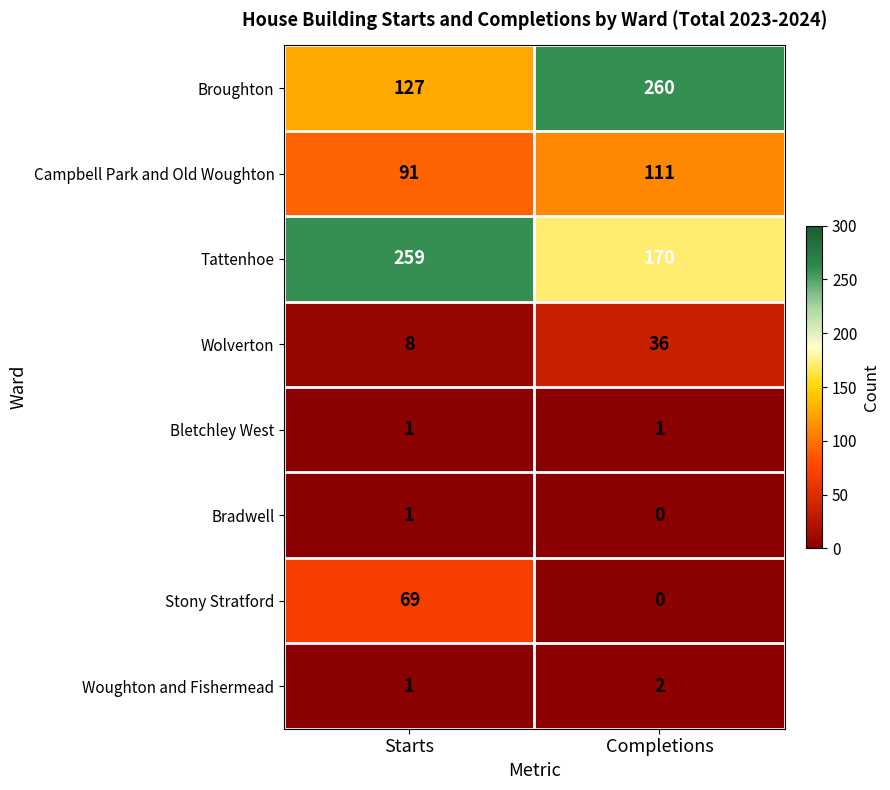

Reading left to right, transcribe all the data shown in this chart.

Broughton: Starts=127	Completions=260
Campbell Park and Old Woughton: Starts=91	Completions=111
Tattenhoe: Starts=259	Completions=170
Wolverton: Starts=8	Completions=36
Bletchley West: Starts=1	Completions=1
Bradwell: Starts=1	Completions=0
Stony Stratford: Starts=69	Completions=0
Woughton and Fishermead: Starts=1	Completions=2